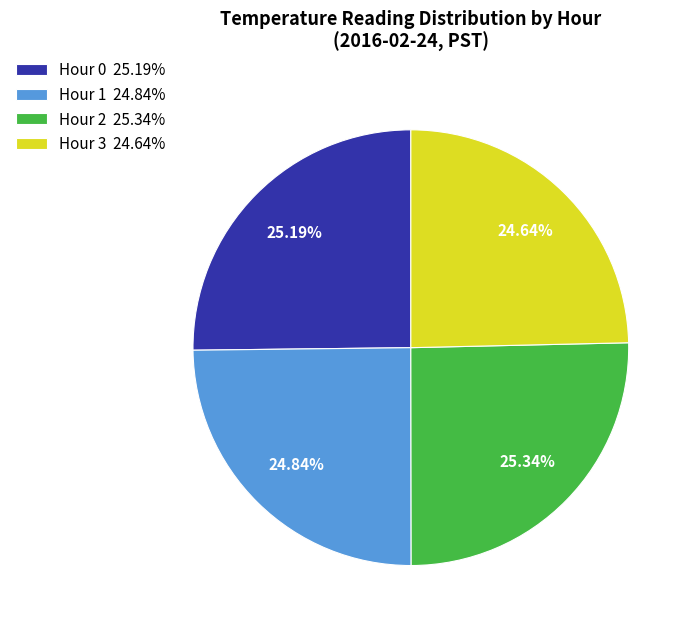

Between Hour 3 24.64% and Hour 2 25.34%, which is larger?

Hour 2 25.34%